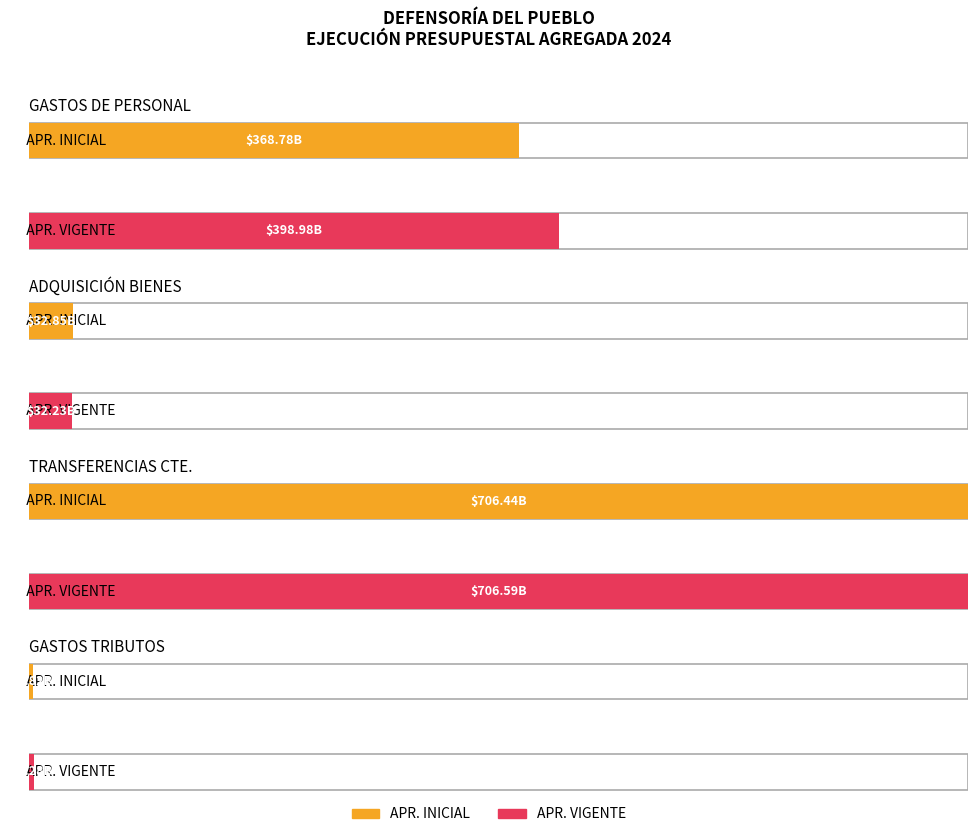

Which series has the largest total across all categories?

APR. VIGENTE